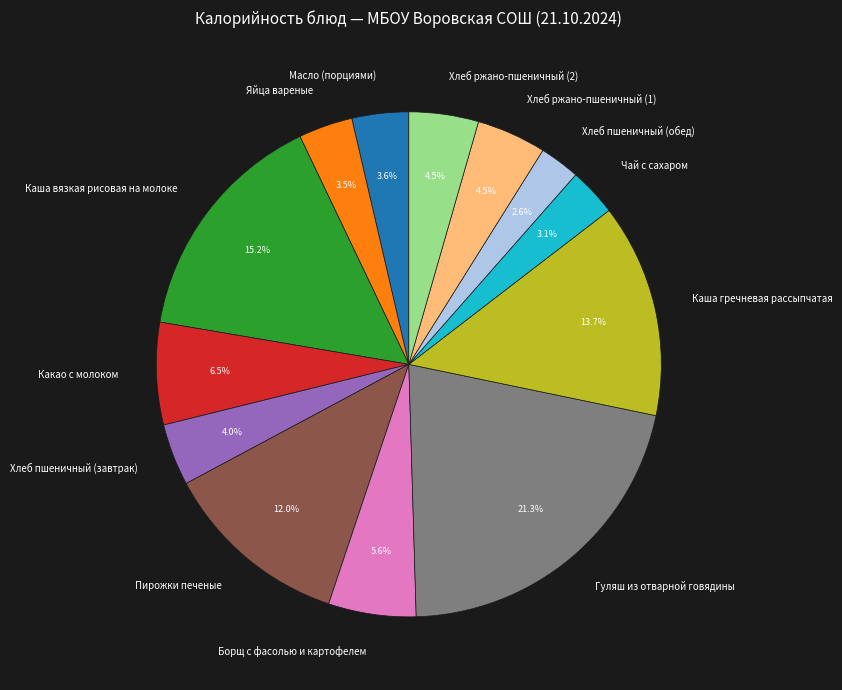

What is the largest slice in the pie chart?

Гуляш из отварной говядины